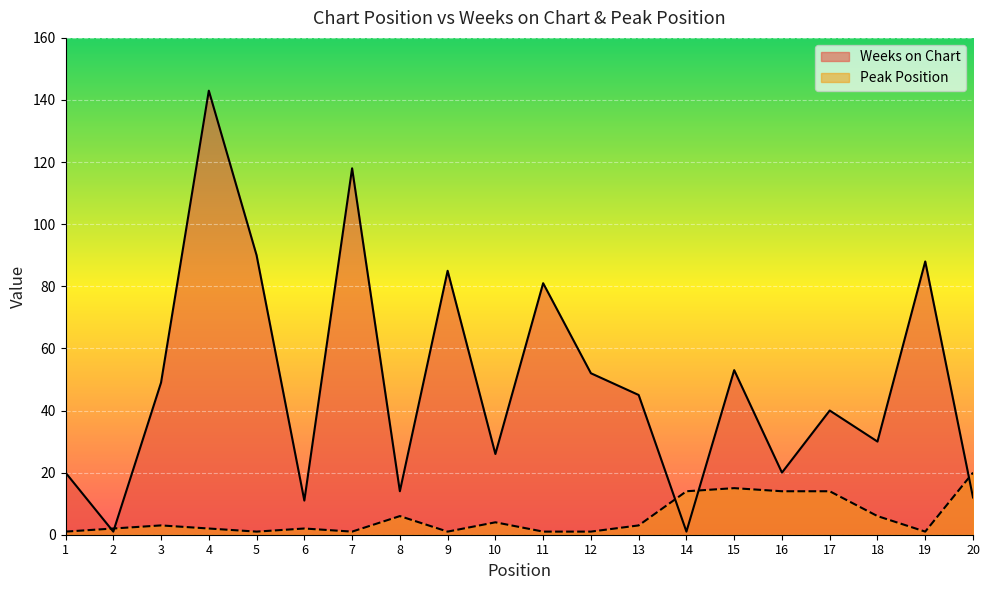

What are all the series names shown in the legend?

Weeks on Chart, Peak Position